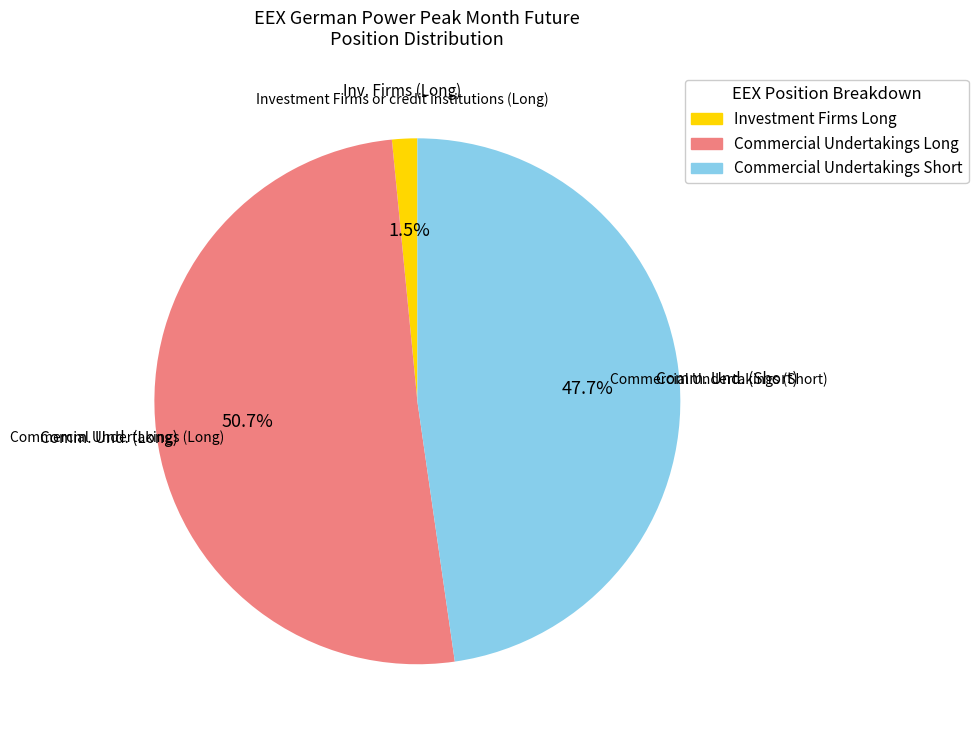

Is there any slice that represents more than half of the pie?

Yes